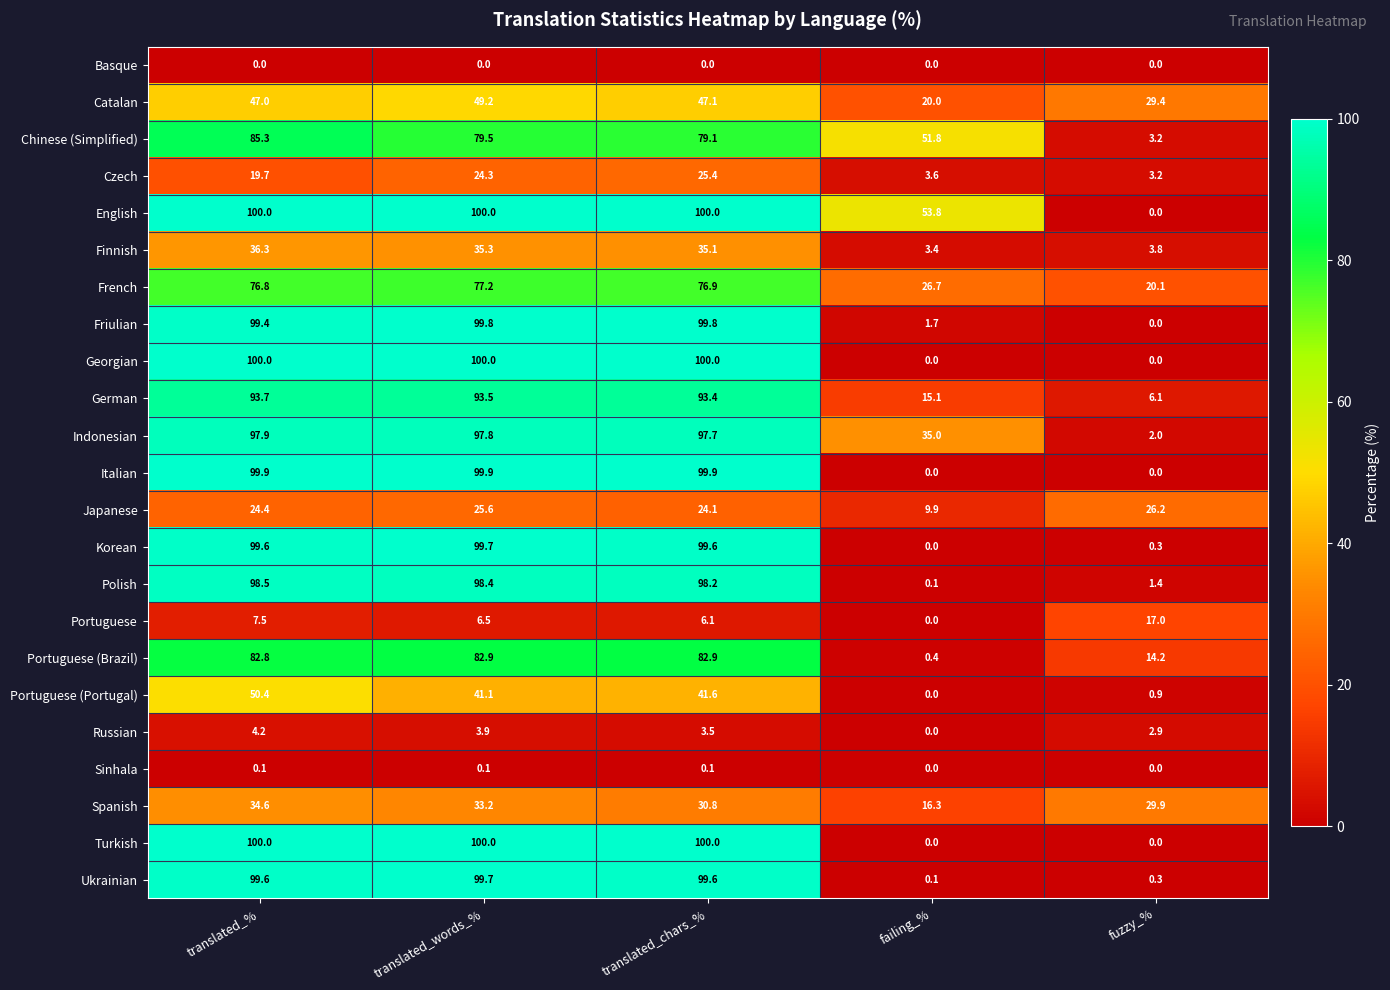

Which category has the highest value in the Catalan series?

translated_words_%